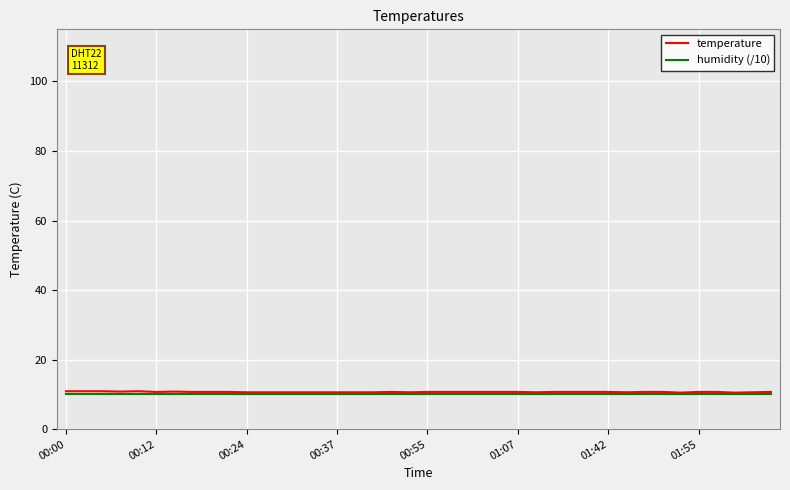

What is the average value of the temperature series?

10.7